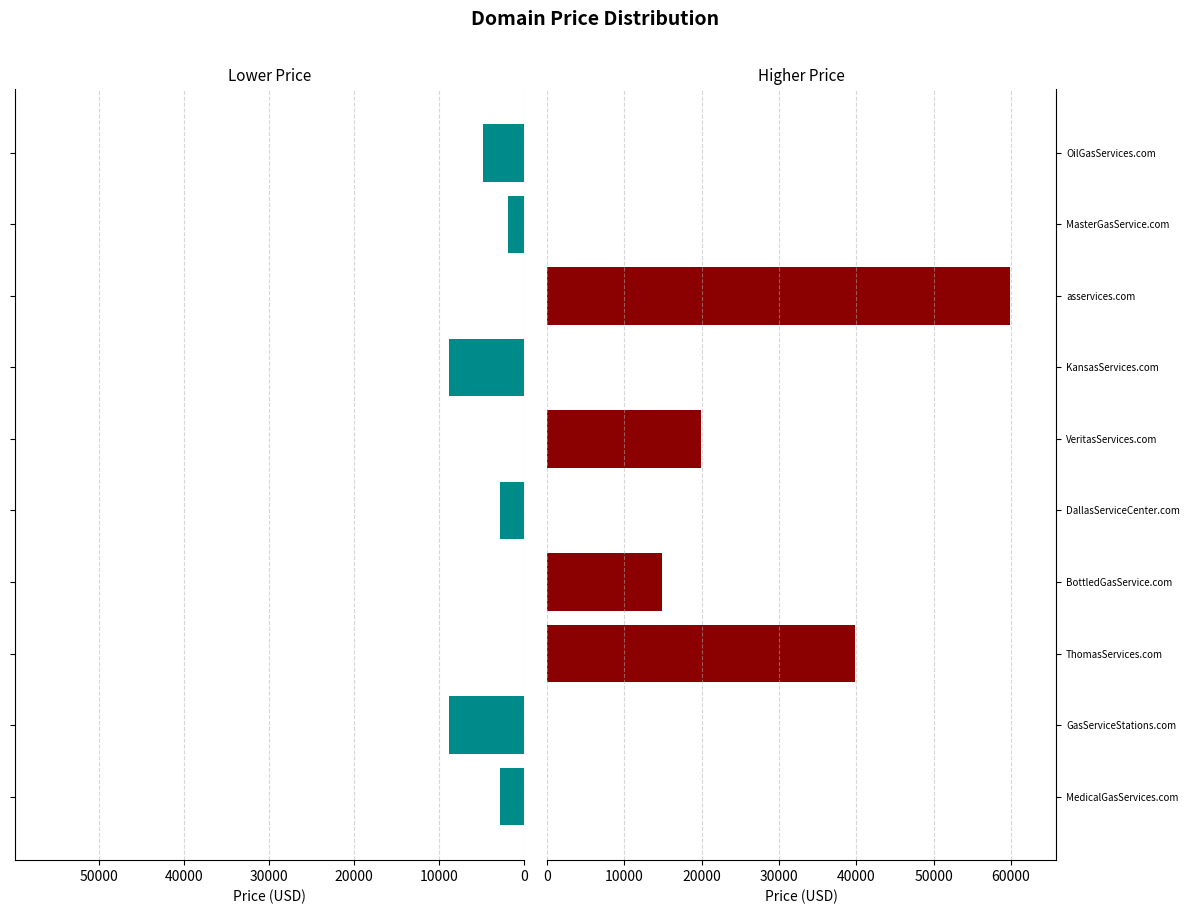

Reading left to right, list all the values displayed in this chart.

Lower Price: 2888	8888	0	0	2888	0	8888	0	1888	4888
Higher Price: 0	0	39888	14888	0	19888	0	59888	0	0